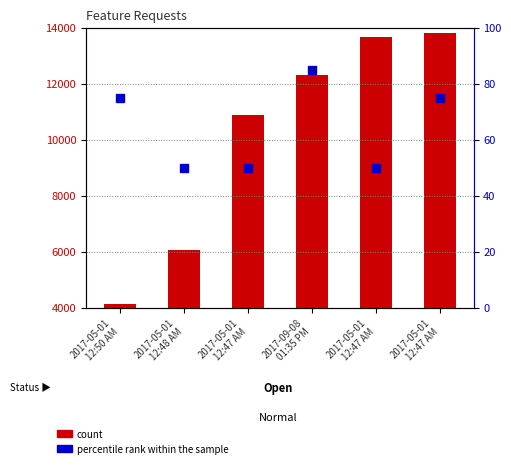

At which category is the sum across all series the highest?

2017-05-01
12:47 AM